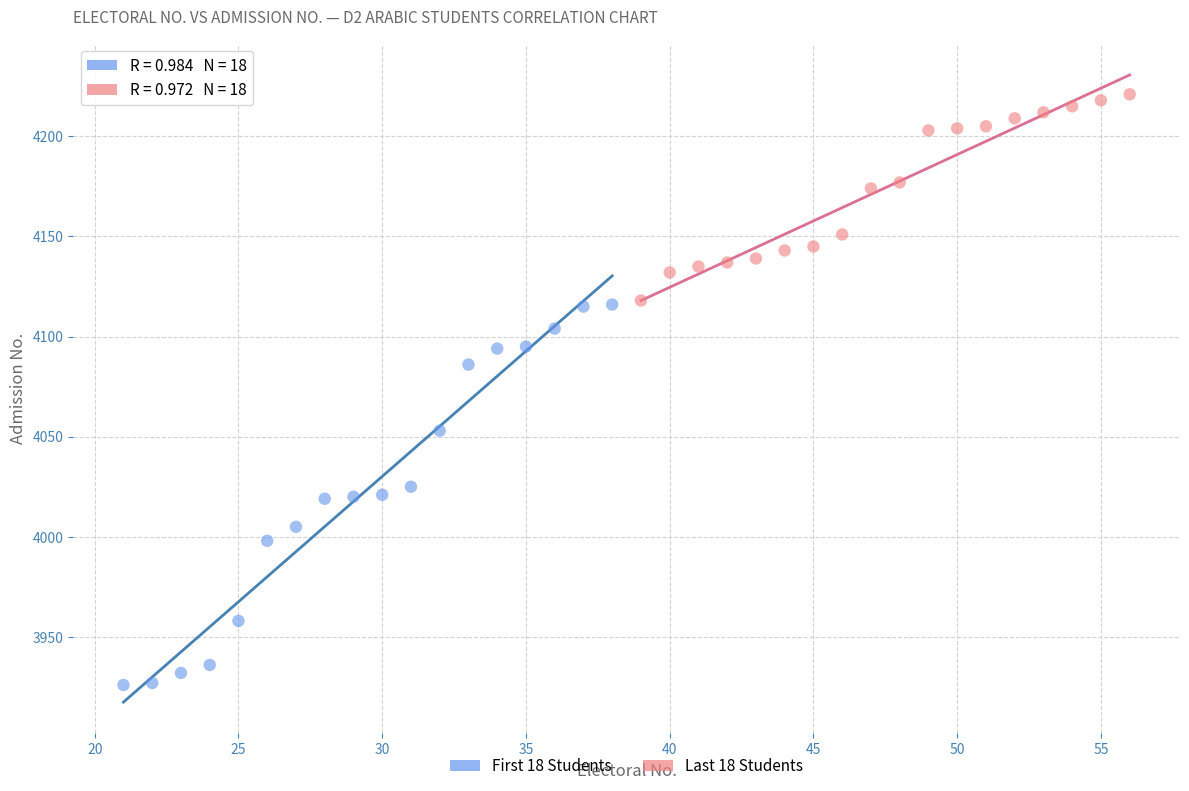

Which series contains the highest Y value?

Last 18 Students